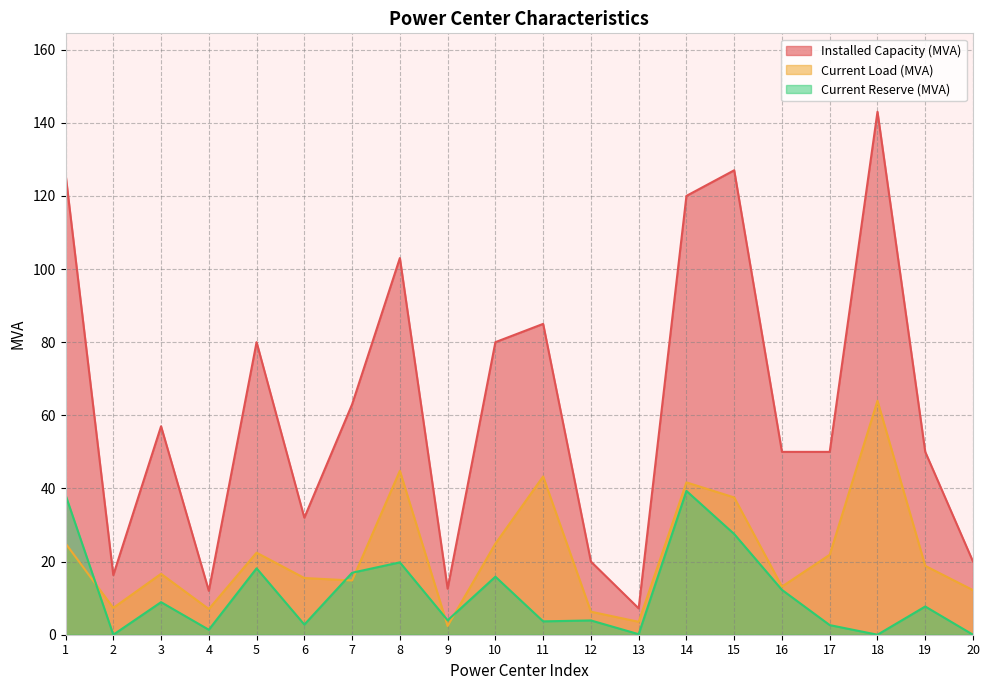

Does the chart display data point markers on the line(s)?

No